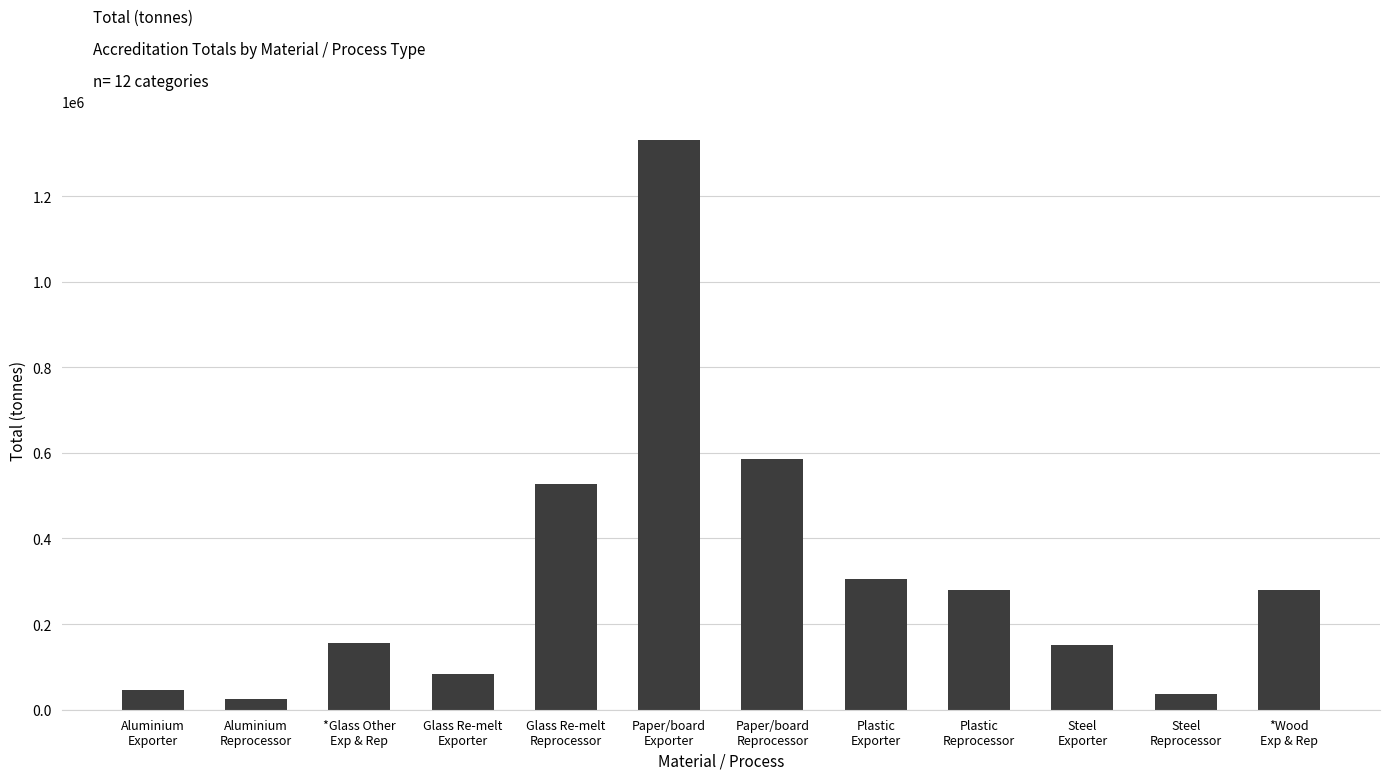

What is the greatest value displayed?

1331603.1